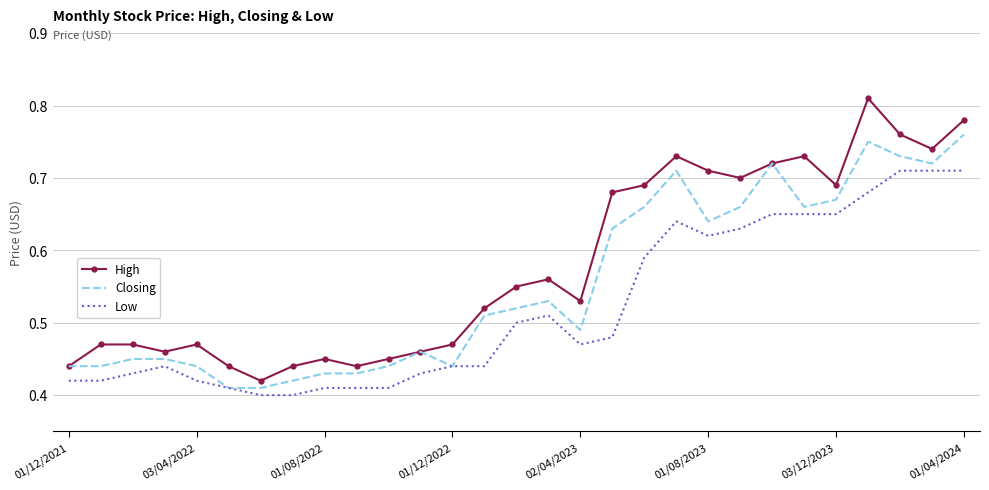

Rank the series by their maximum value, from lowest to highest.

Low, Closing, High